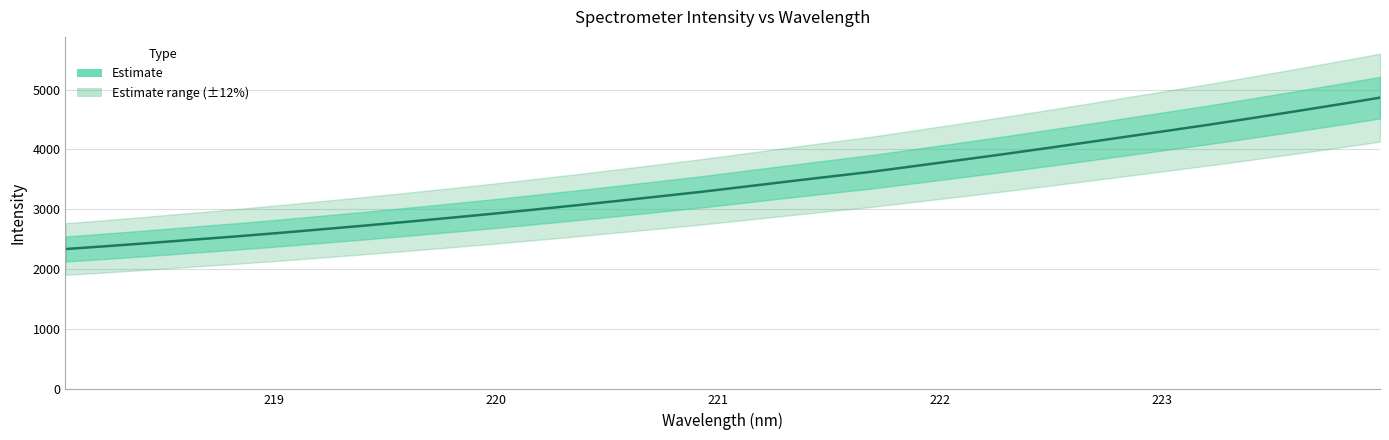

List the labels in order of value, smallest first.

218.0596, 218.2508, 218.442, 218.6332, 218.8244, 219.0156, 219.2067, 219.3979, 219.589, 219.7801, 219.9712, 220.1623, 220.3533, 220.5444, 220.7354, 220.9264, 221.1174, 221.3083, 221.4993, 221.6902, 221.8812, 222.0721, 222.263, 222.4538, 222.6447, 222.8355, 223.0264, 223.2172, 223.408, 223.5987, 223.7895, 223.9802